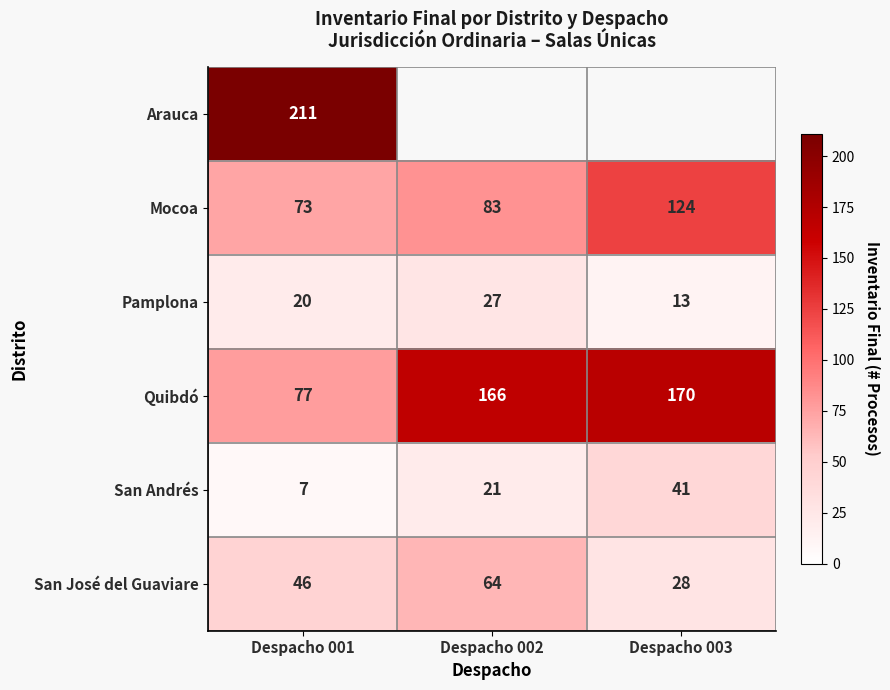

What is the lowest value of the Pamplona series?

13